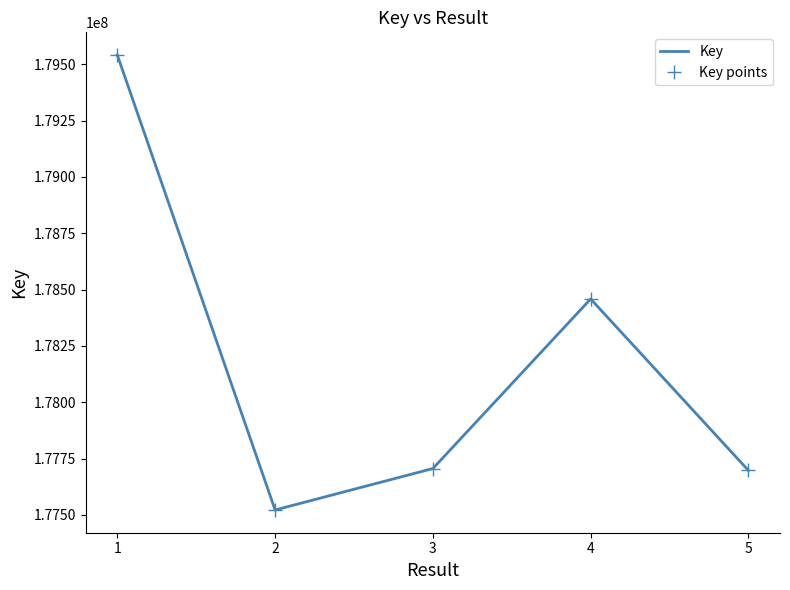

List the labels in order of Key points value, largest first.

1, 4, 3, 5, 2